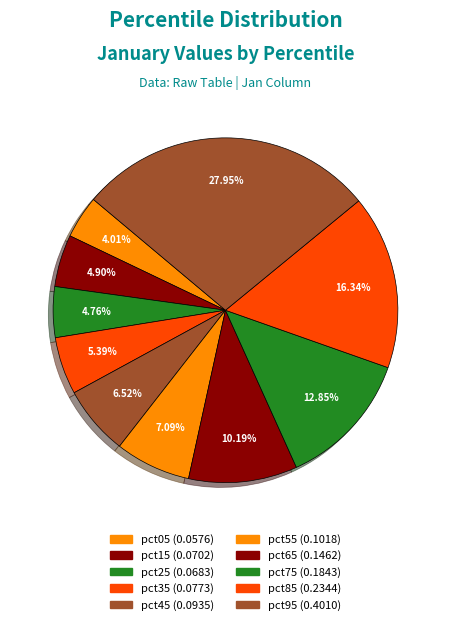

Does pct15 account for over 50% of the chart?

No